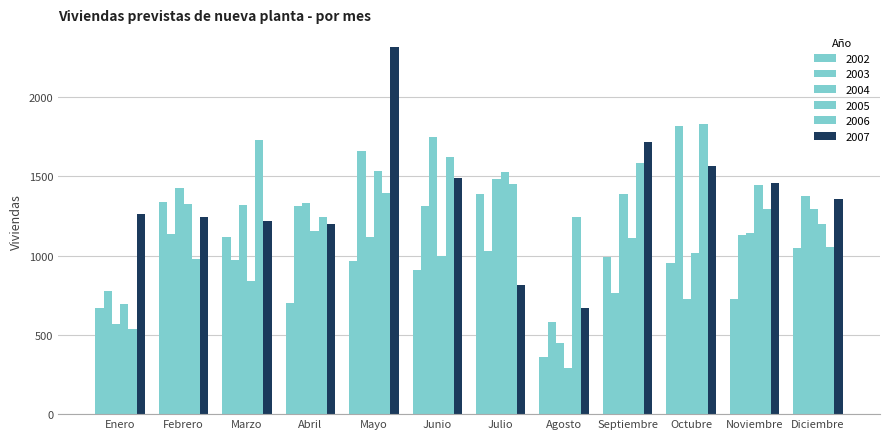

Rank the series by their maximum value, from lowest to highest.

2002, 2005, 2004, 2003, 2006, 2007